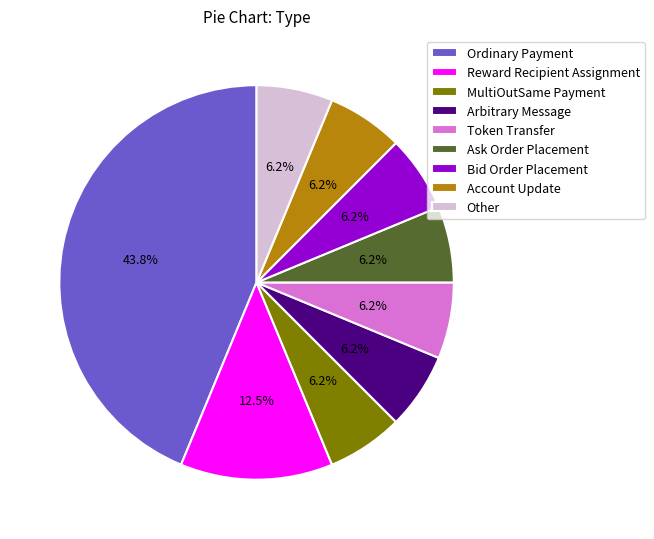

What is the largest slice in the pie chart?

Ordinary Payment